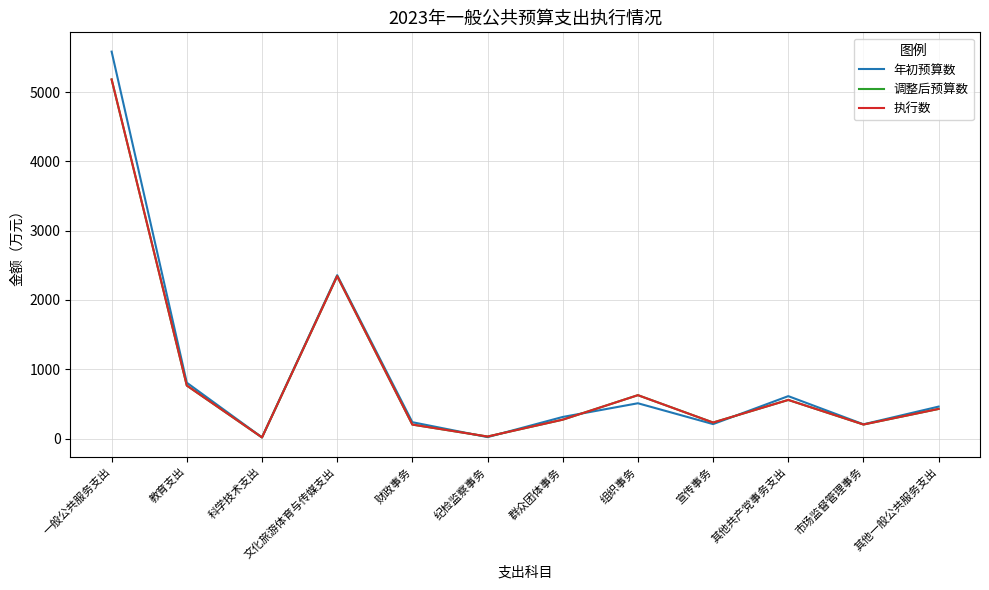

Is it true that 调整后预算数 equals 98.4 at 市场监督管理事务?

False